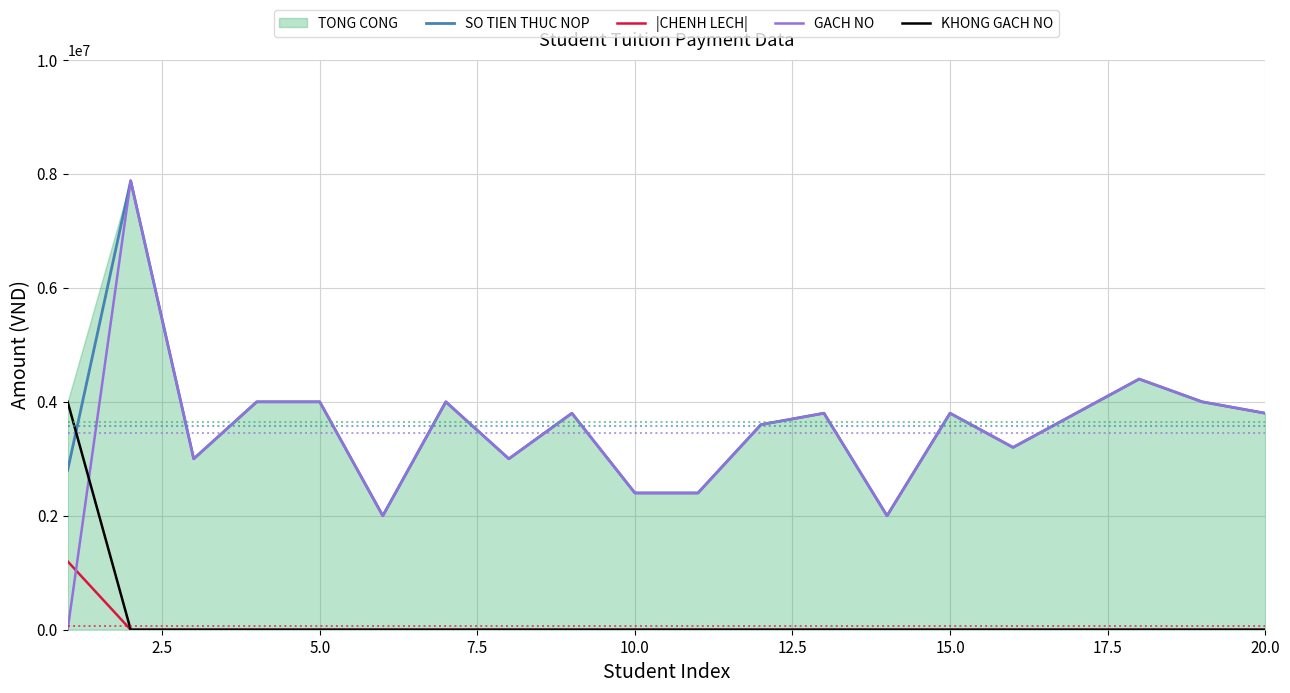

True or false: SO TIEN THUC NOP and |CHENH LECH| intersect in this chart.

False